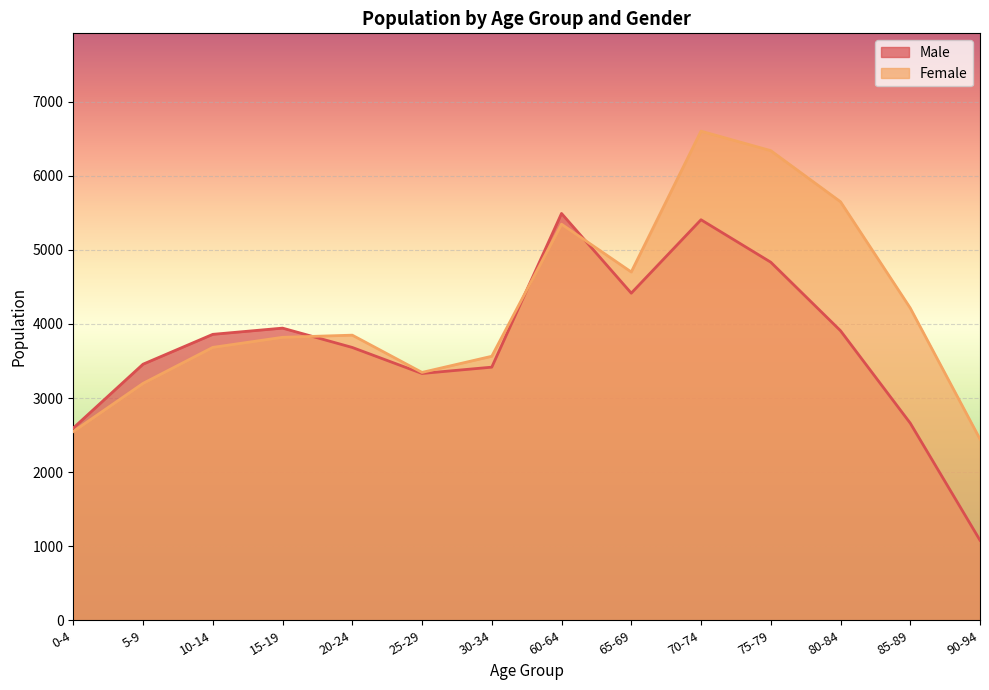

Between 80-84 and 70-74, which is larger?

70-74